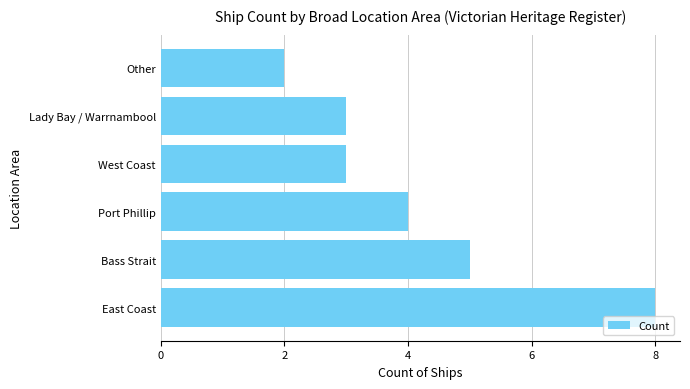

What is the average value?

4